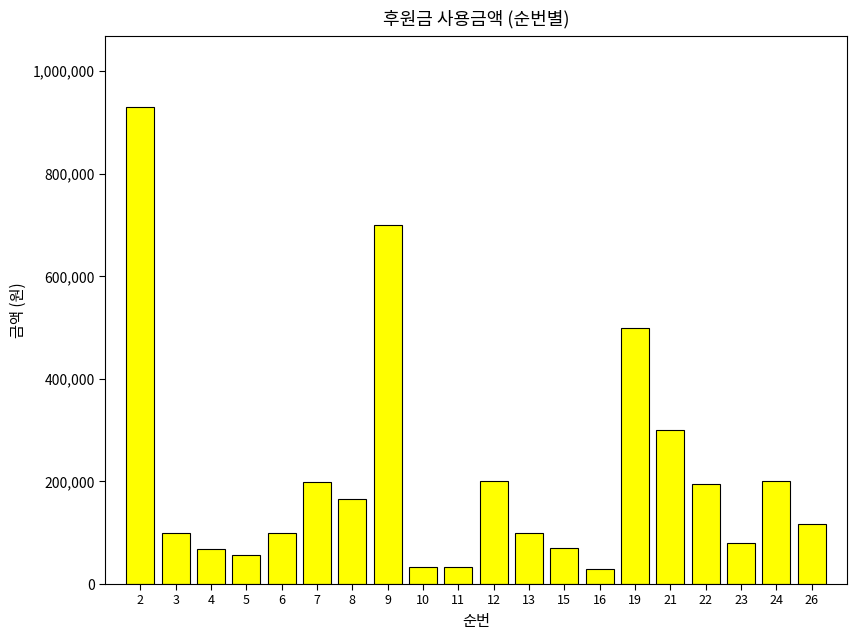

How many values are below 117950?

10